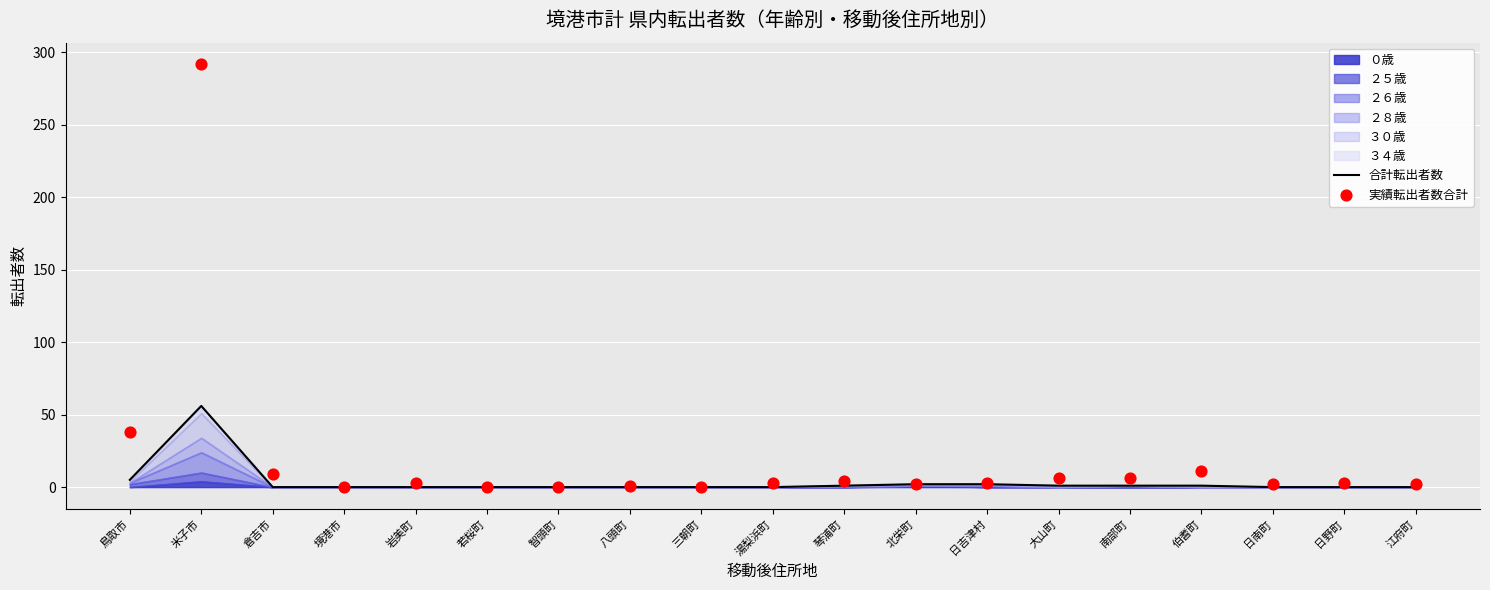

Which series contains the lowest Y value?

合計転出者数